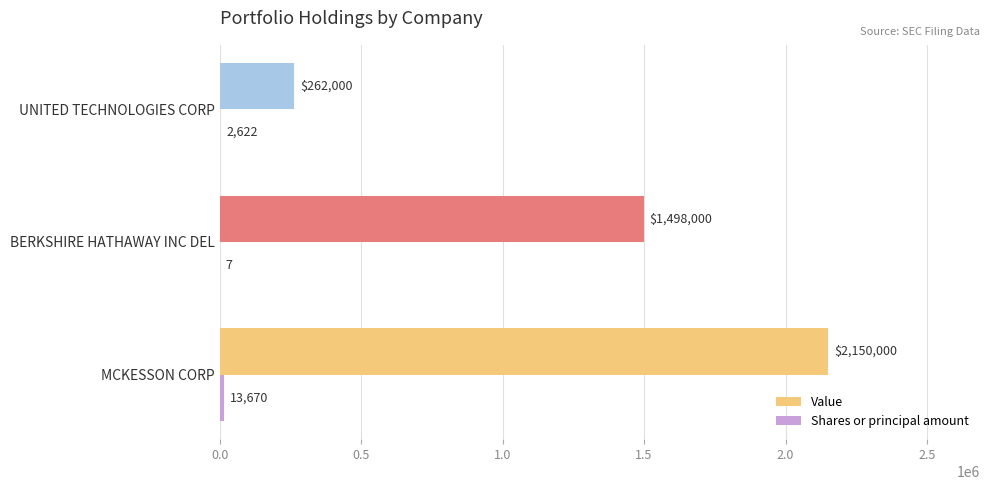

What value does the Value series have at UNITED TECHNOLOGIES CORP, to the nearest 50?

262000